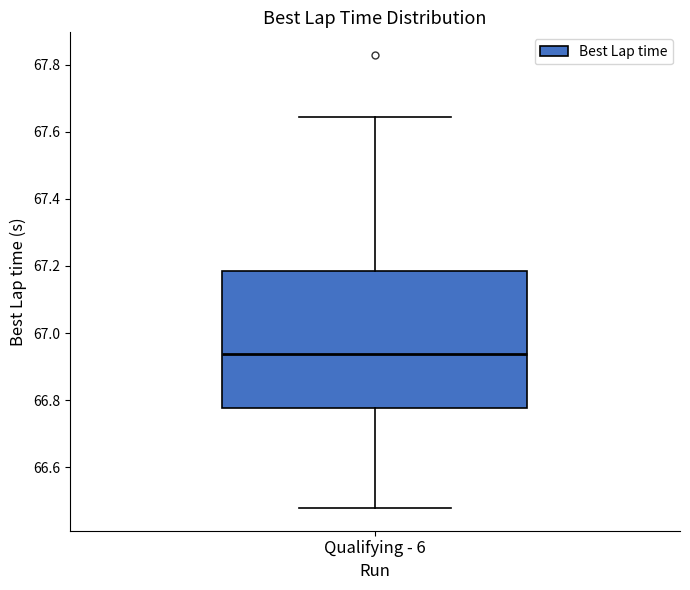

Transcribe this box plot: give where the median line is, the range the box spans, and where the two whiskers end, as read against the y-axis. The values are not printed on the chart, so give them approximately, as read against the axis.

median 66.94, box 66.78 to 67.18, whiskers 66.48 to 67.64